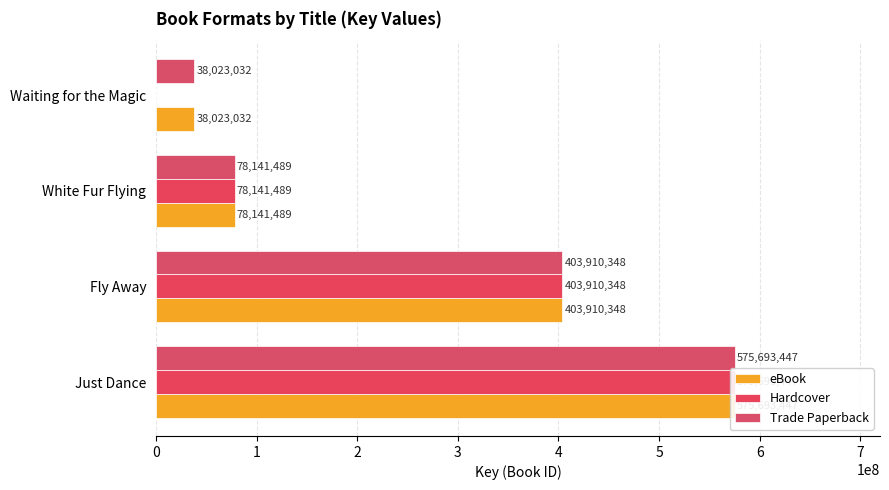

How many groups of bars are there?

4